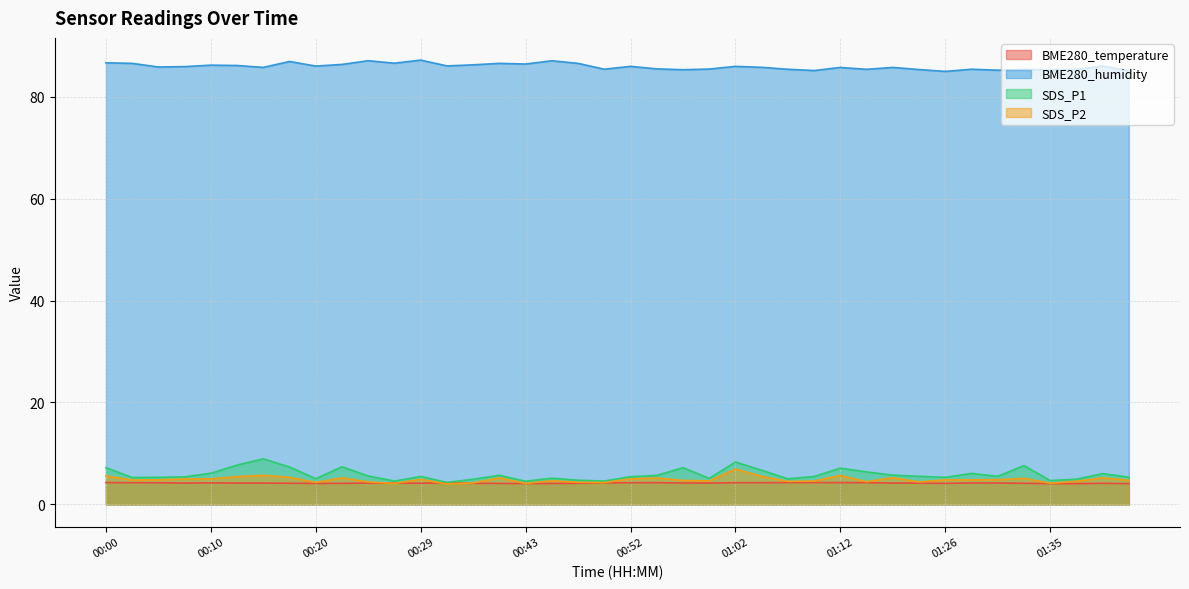

What are all the series names shown in the legend?

BME280_temperature, BME280_humidity, SDS_P1, SDS_P2